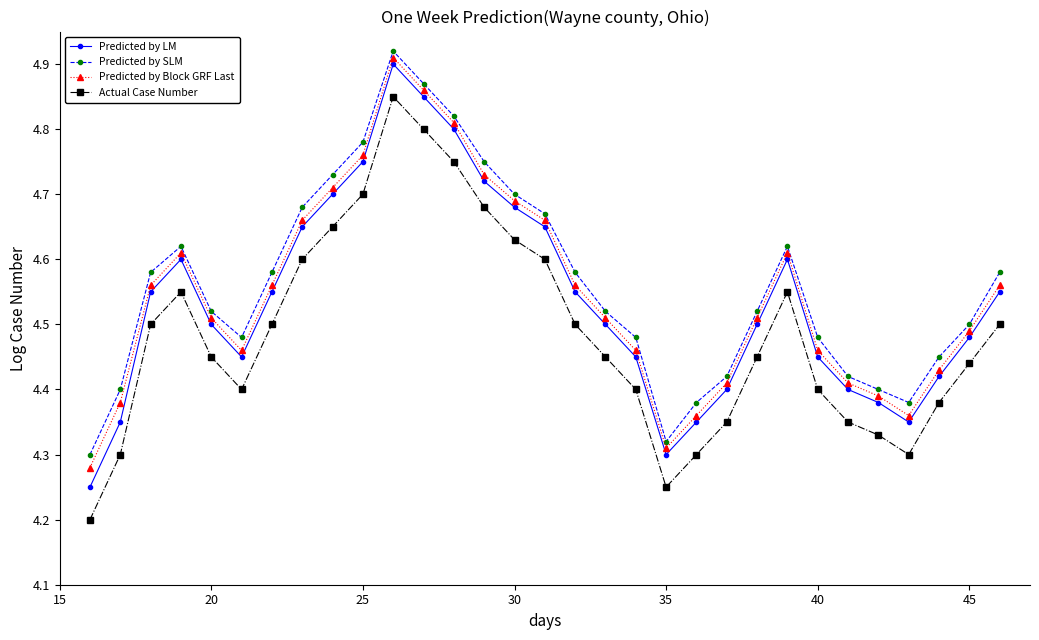

True or false: Predicted by LM and Predicted by Block GRF Last intersect in this chart.

False